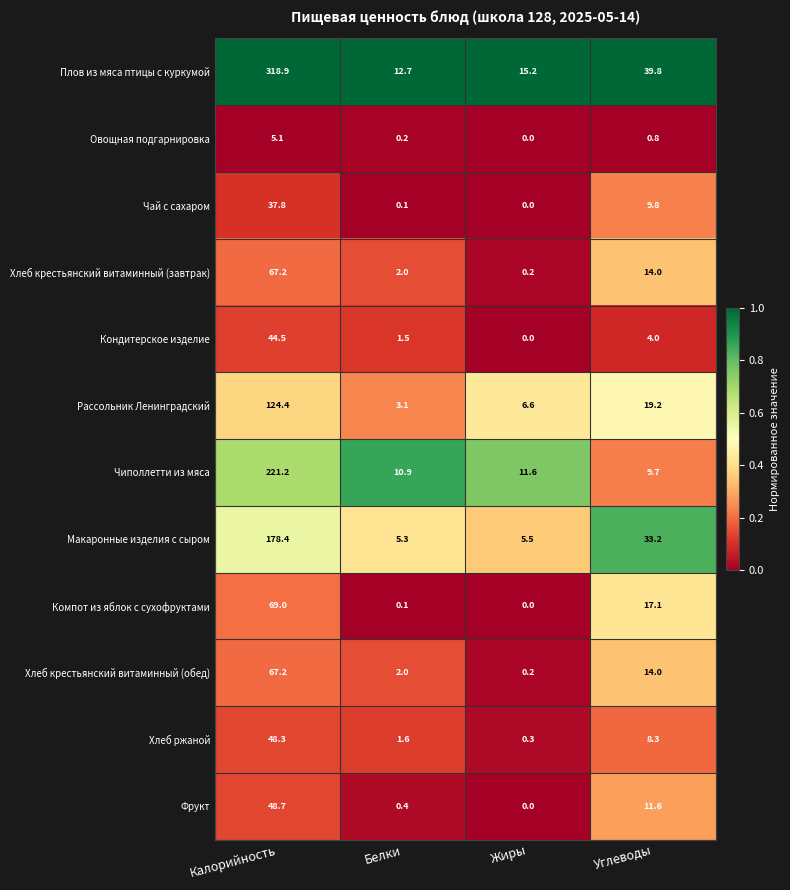

What is the maximum value shown in the chart?

318.9